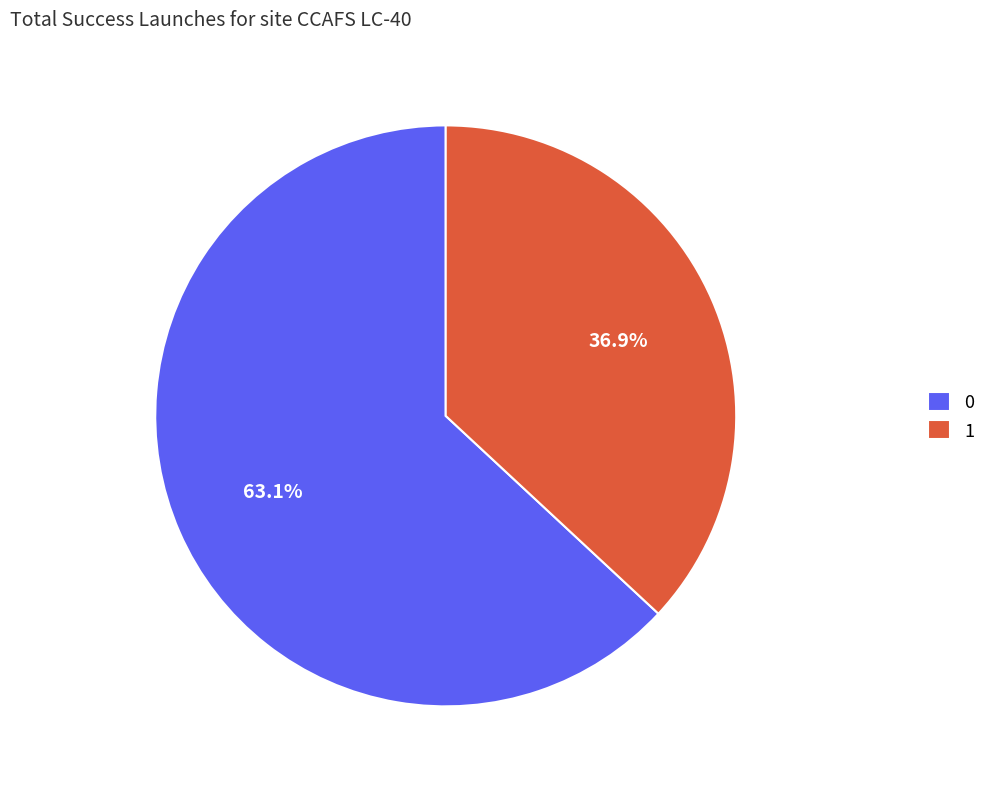

What is the ratio of the value at 0 to the value at 1?

1.7